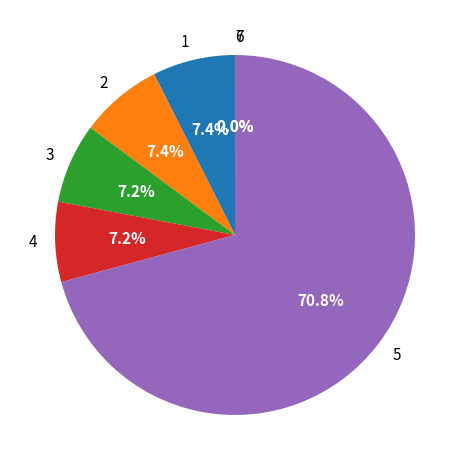

Which category has the biggest portion of the pie?

5